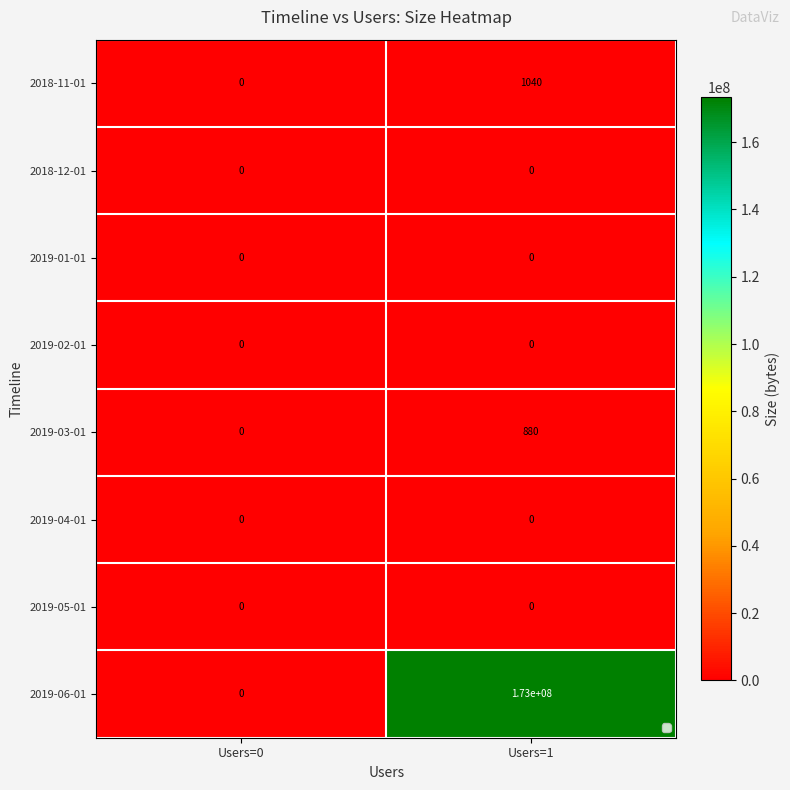

Reading right to left, transcribe all the data shown in this chart.

2018-11-01: 1040	0
2018-12-01: 0	0
2019-01-01: 0	0
2019-02-01: 0	0
2019-03-01: 880	0
2019-04-01: 0	0
2019-05-01: 0	0
2019-06-01: 173000000	0